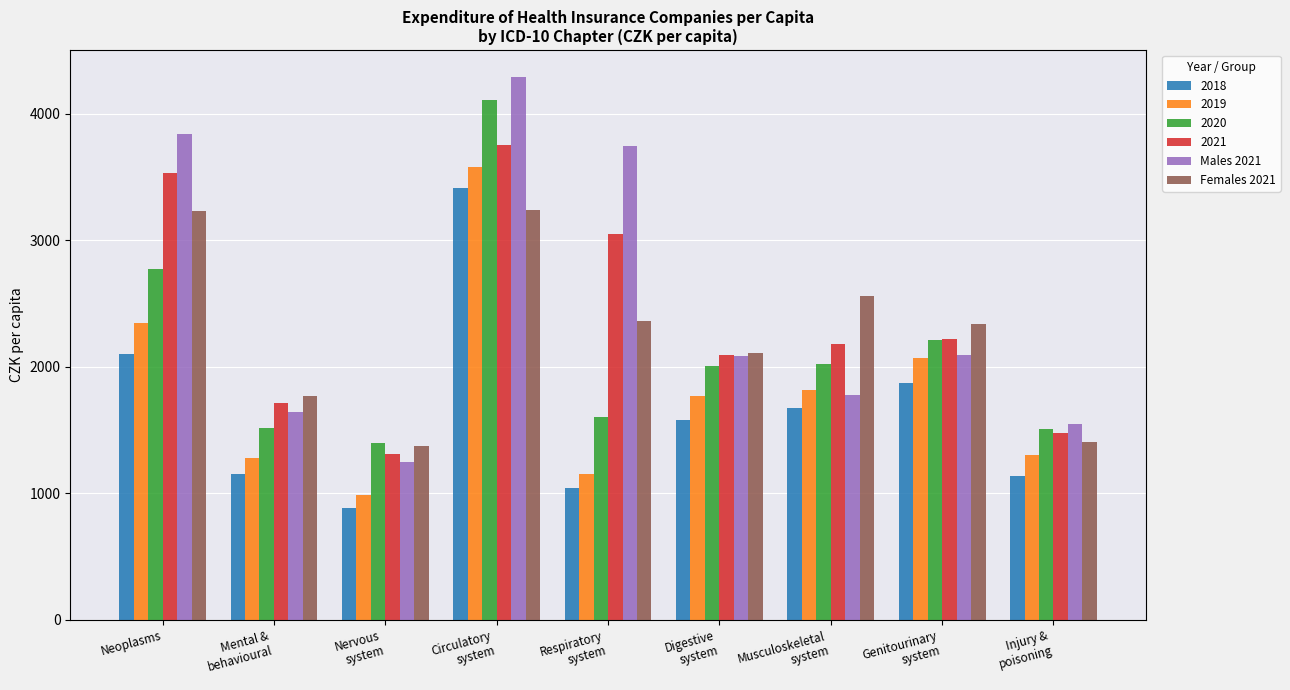

What is the difference between the maximum and minimum values in the Males 2021 series?

3042.6